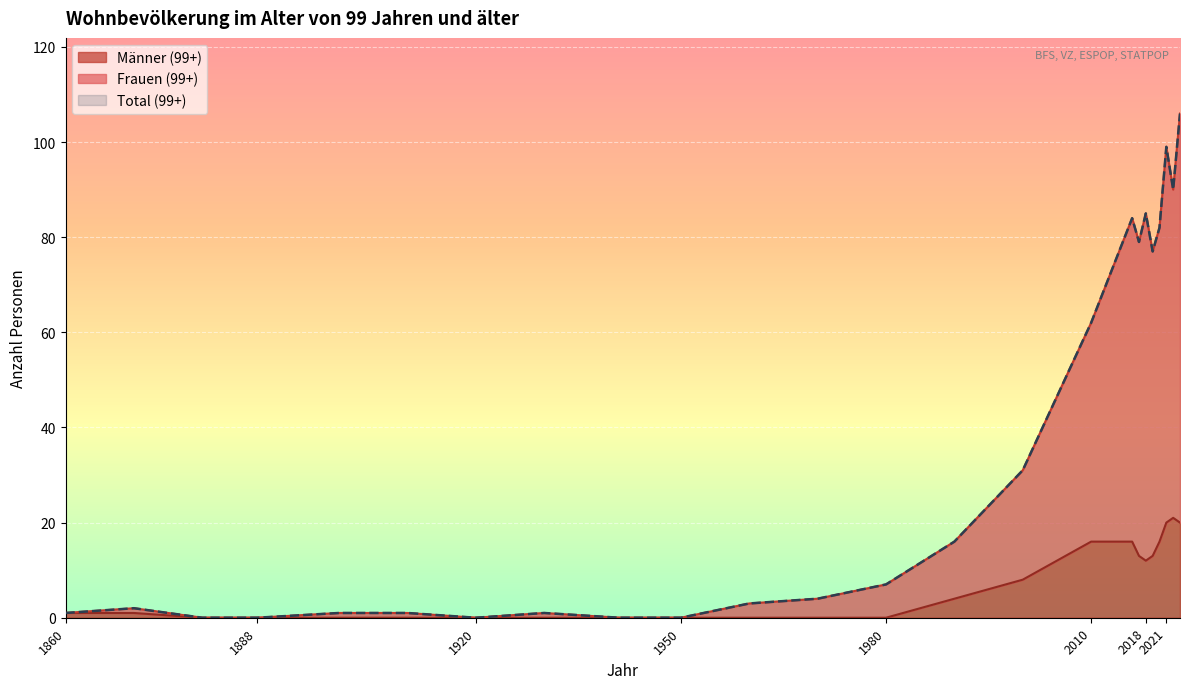

True or false: Frauen (99+) has a value of -38 at 1950.

False